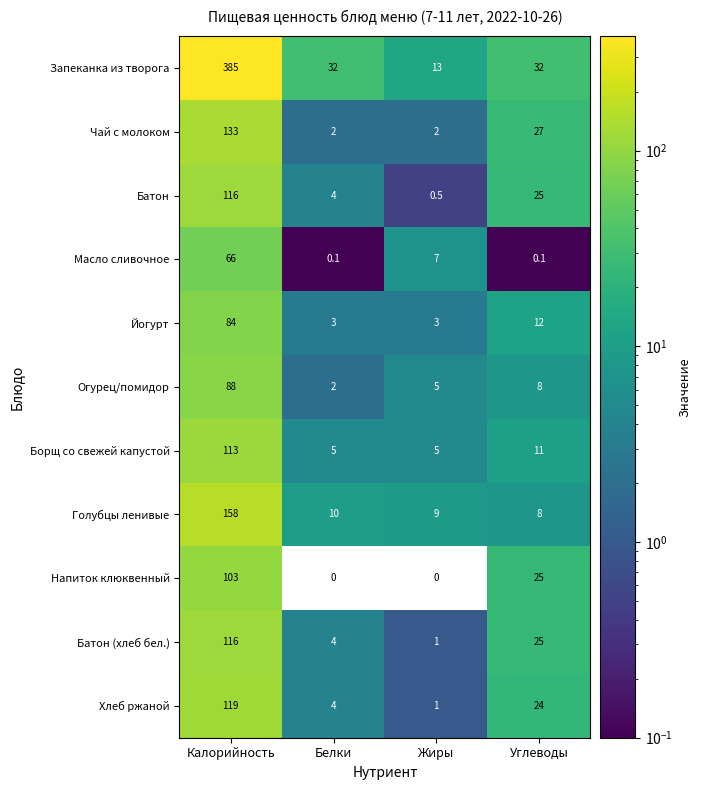

Which label corresponds to the largest value in the chart?

Калорийность